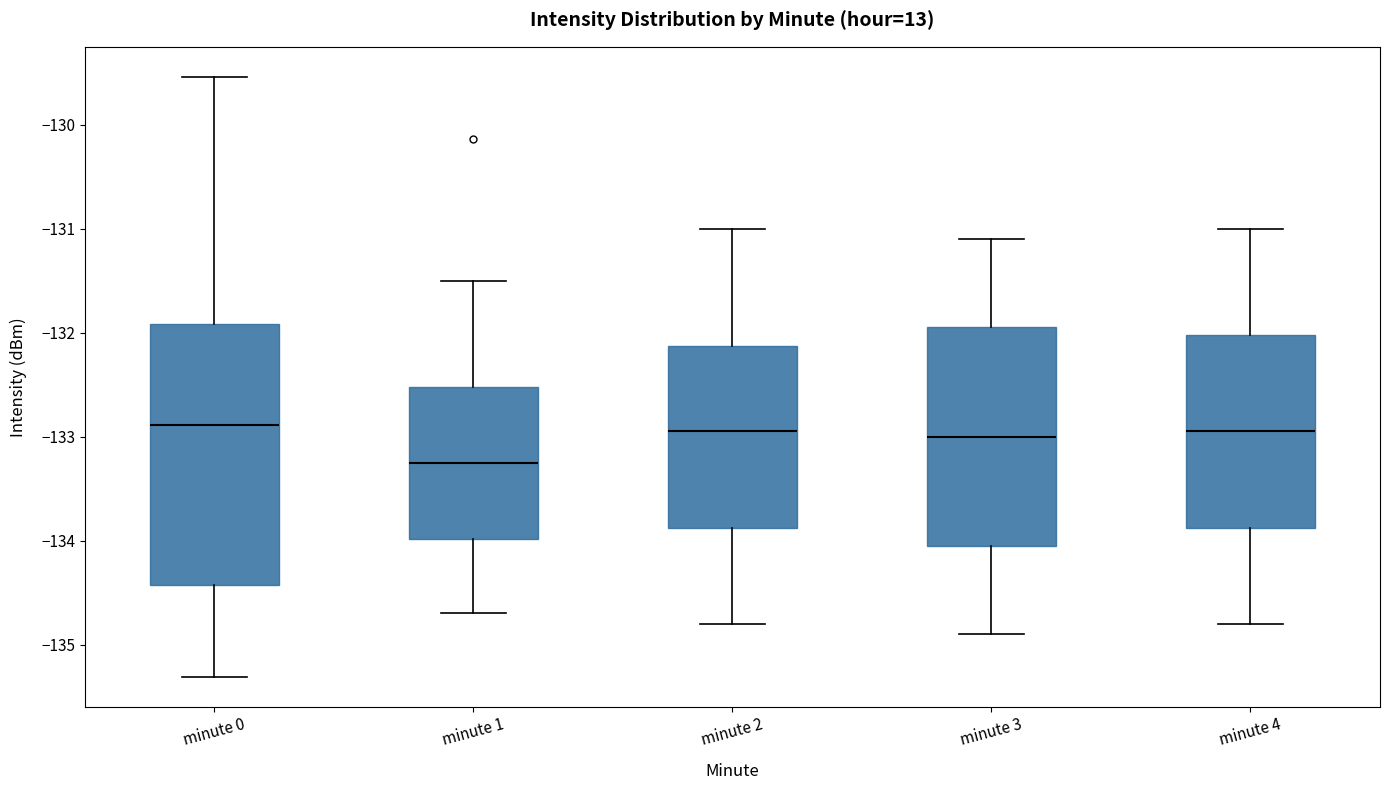

Reading left to right, read every box against the y-axis: the position of its median line, the range the box covers, and the ends of its whiskers. The values are not printed on the chart, so give them approximately, as read against the axis.

minute 0: median -132.9, box -134.4 to -131.9, whiskers -135.3 to -129.5
minute 1: median -133.2, box -134.0 to -132.5, whiskers -134.7 to -131.5
minute 2: median -132.9, box -133.9 to -132.1, whiskers -134.8 to -131.0
minute 3: median -133.0, box -134.0 to -131.9, whiskers -134.9 to -131.1
minute 4: median -132.9, box -133.9 to -132.0, whiskers -134.8 to -131.0